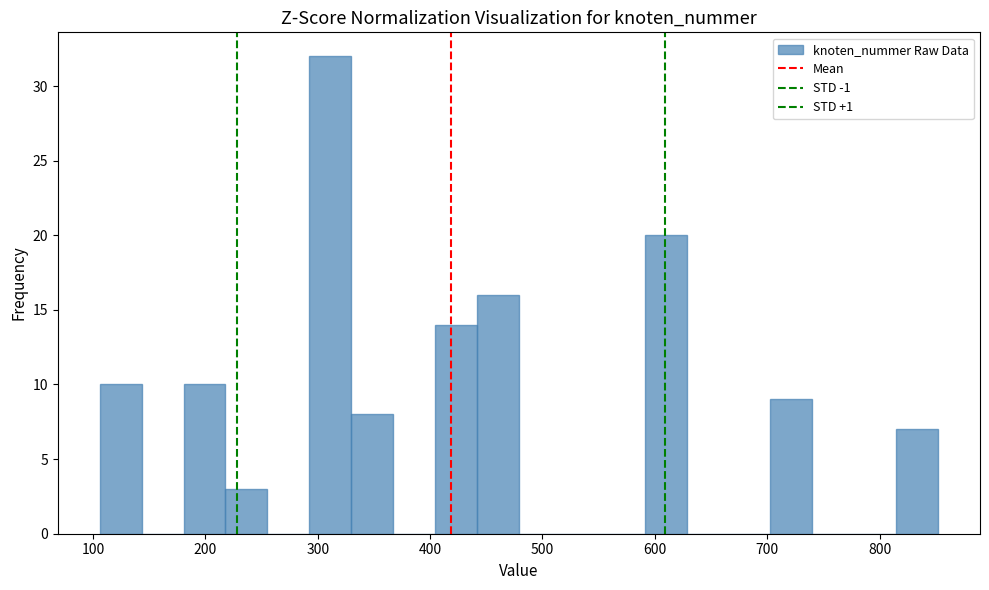

Around what value on the x-axis is the tallest bar? Give the approximate position of its centre, as read against the axis.

310